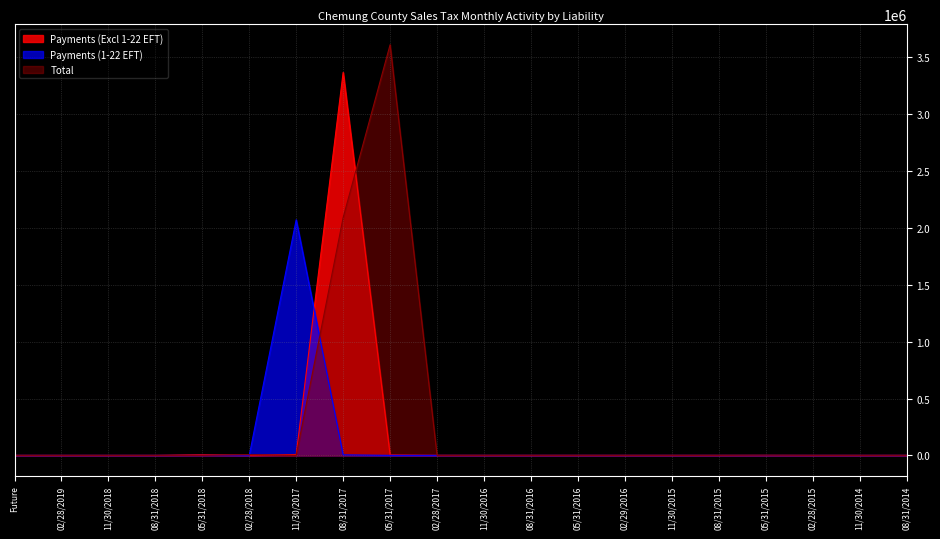

What is the value of the Total point at the 9th from the left?

3610797.4